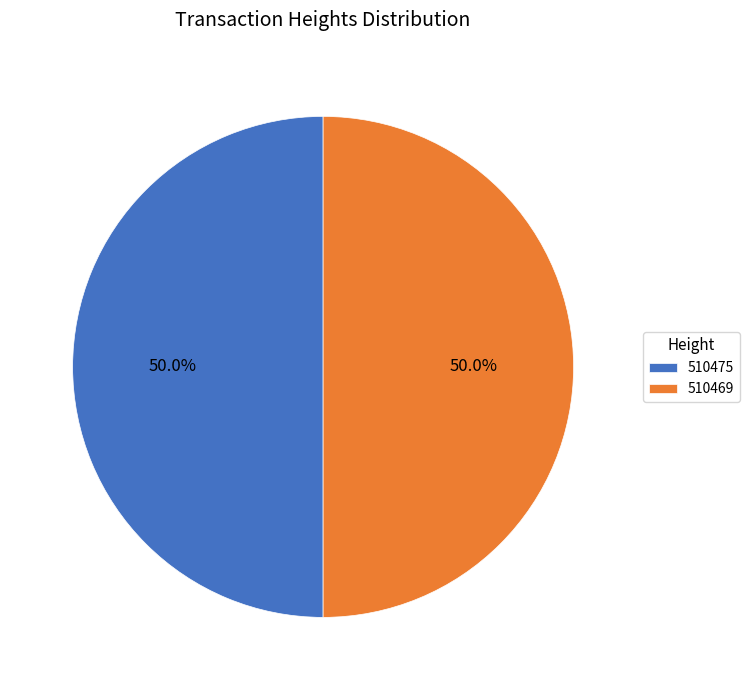

Approximately how many times larger is the value at 510469 compared to 510475?

1.0